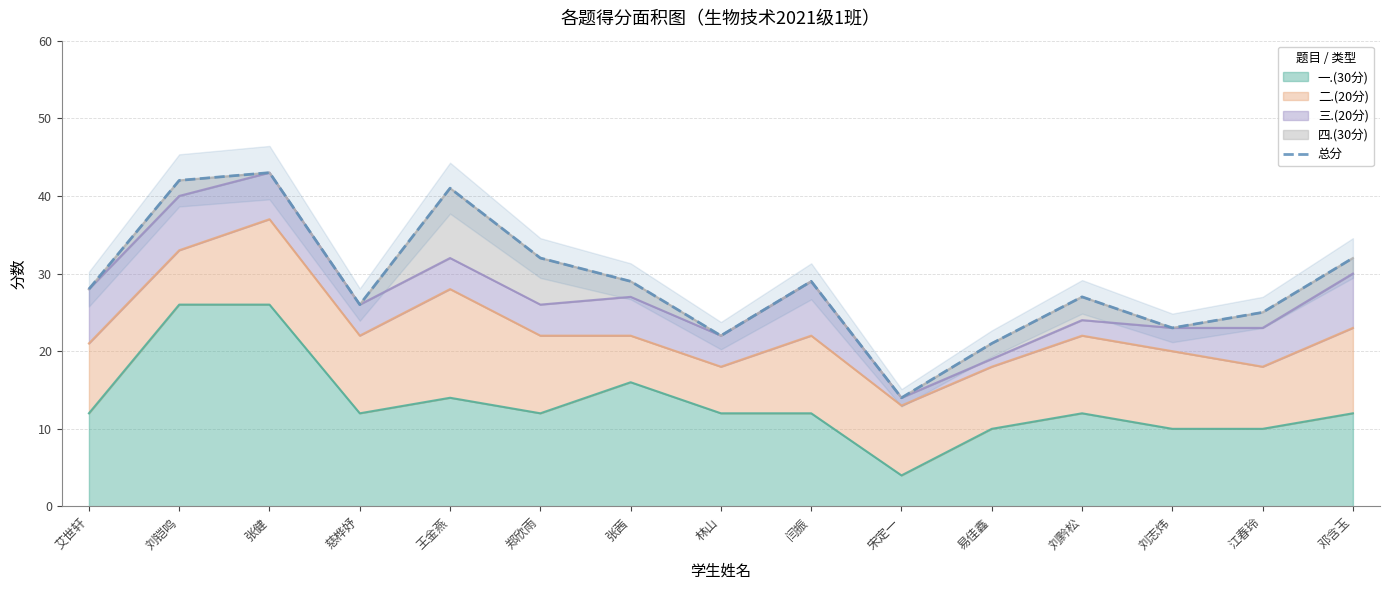

How many interior local valleys (lower than both neighbors) does the data have?

4